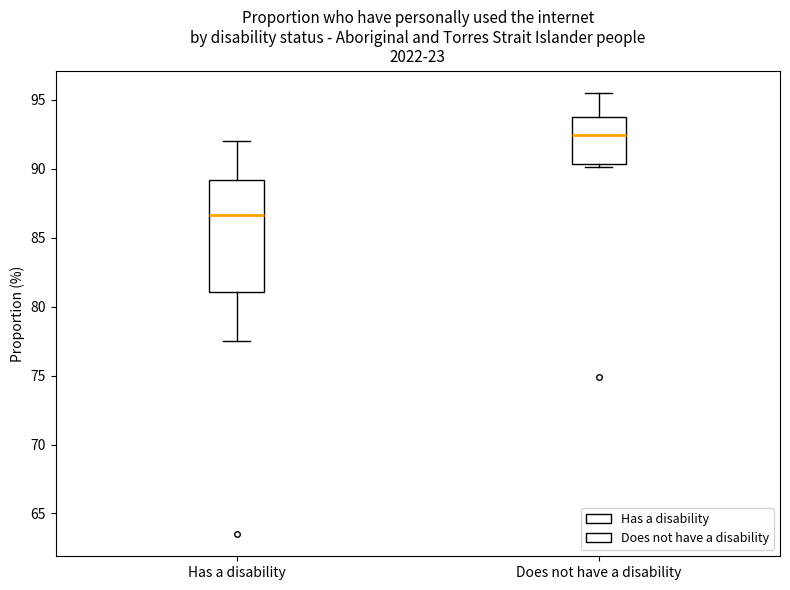

Where is the upper edge of the box for Does not have a disability on the y-axis? The values are not printed on the chart, so give them approximately, as read against the axis.

93.5